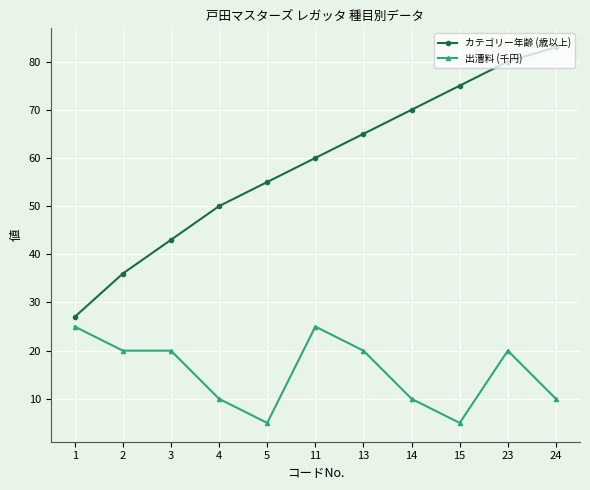

At which label does 出漕料 (千円) first exceed 20?

1